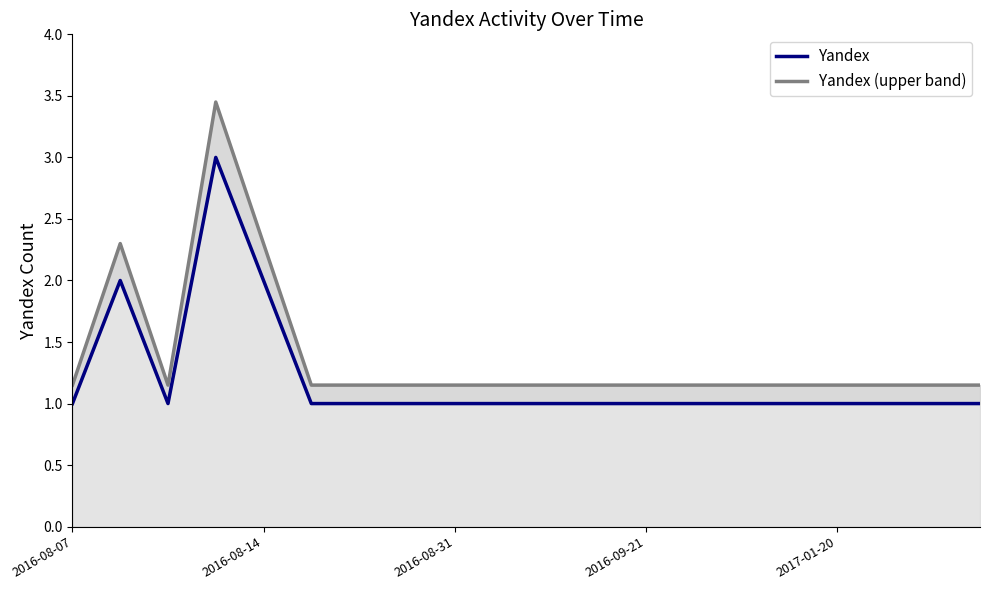

What is the difference between the maximum and second lowest values in the Yandex series?

2.0